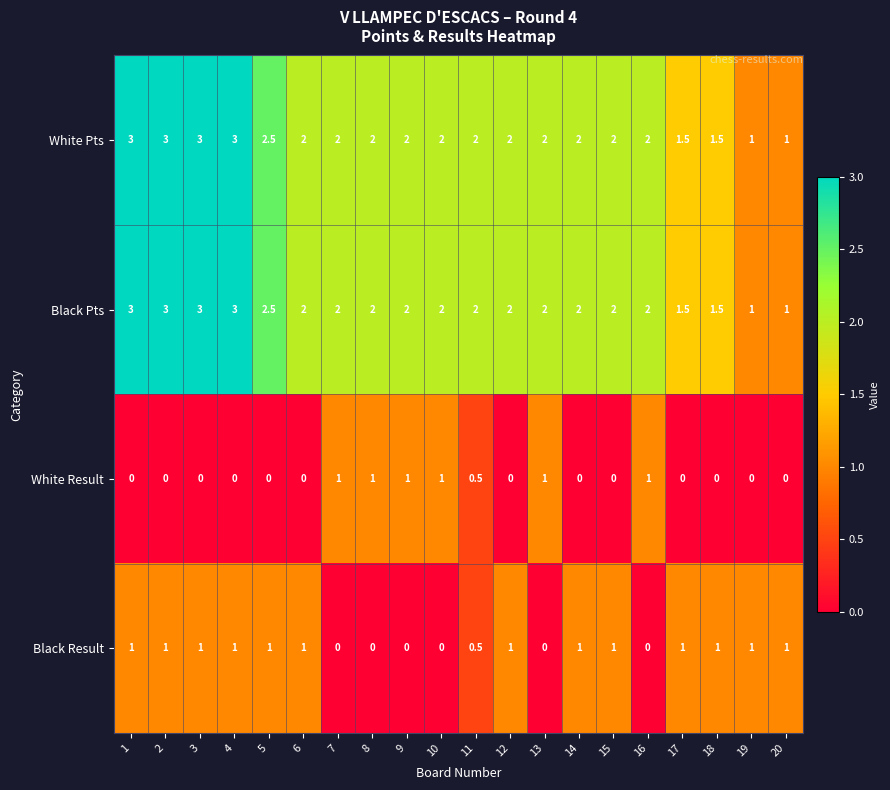

Is it true that White Result equals 0.0 at 19?

True